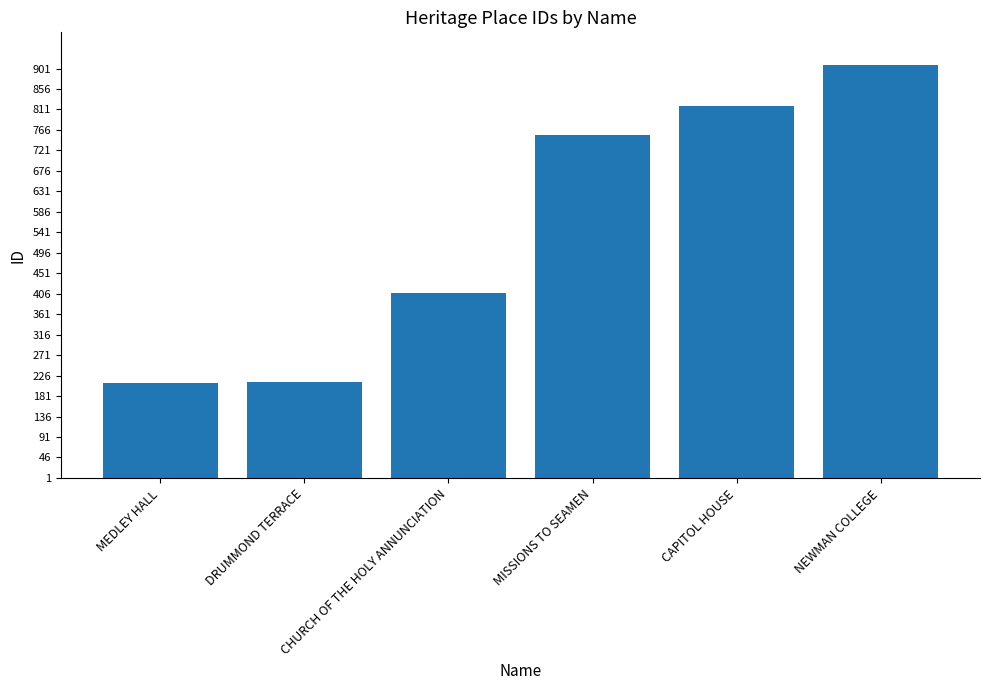

The value at CHURCH OF THE HOLY ANNUNCIATION is 99. True or false?

False